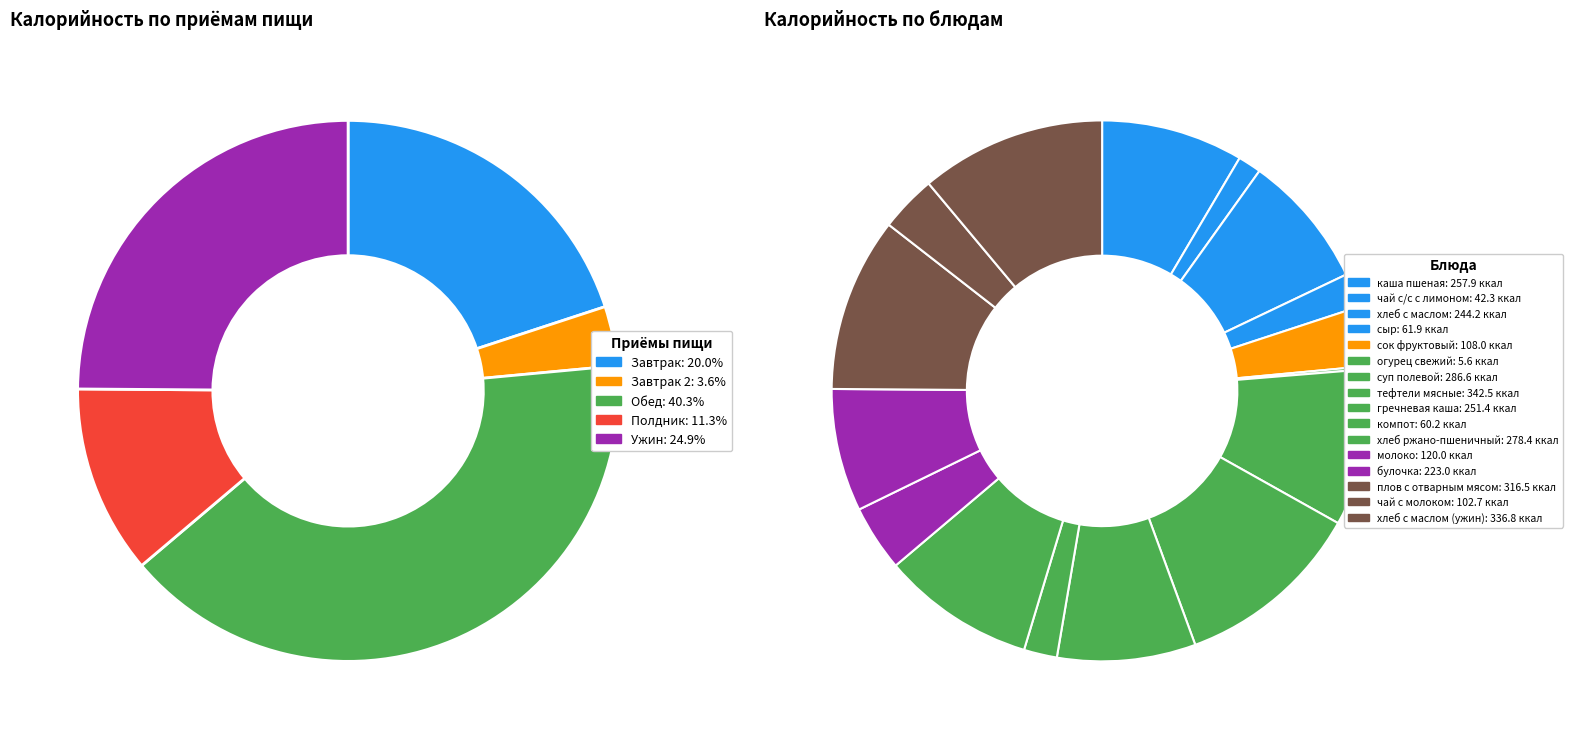

To the nearest percent, what is the difference between the largest and smallest slice percentages?

11%